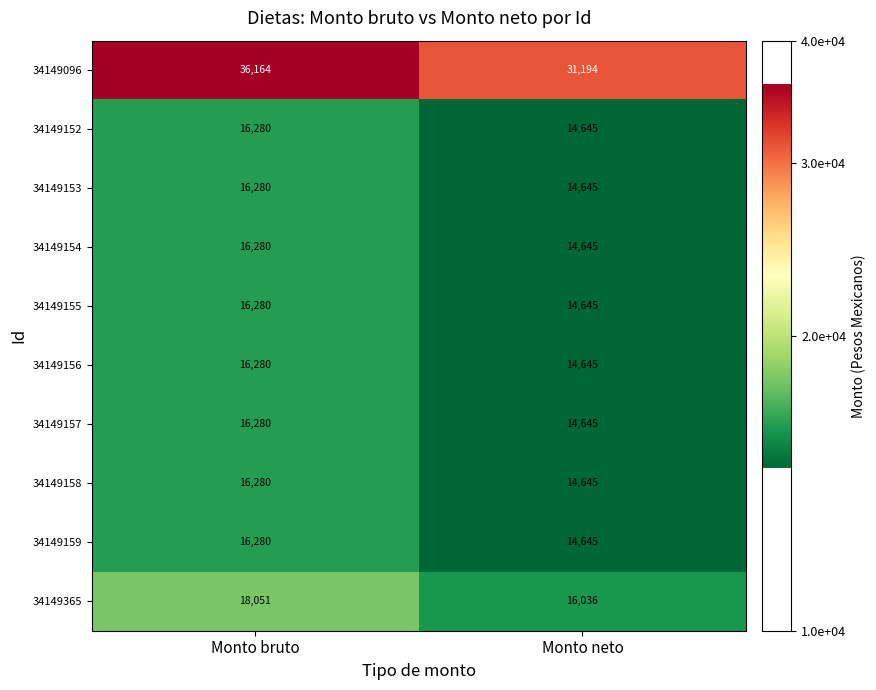

At which category is the sum across all series the highest?

Monto bruto